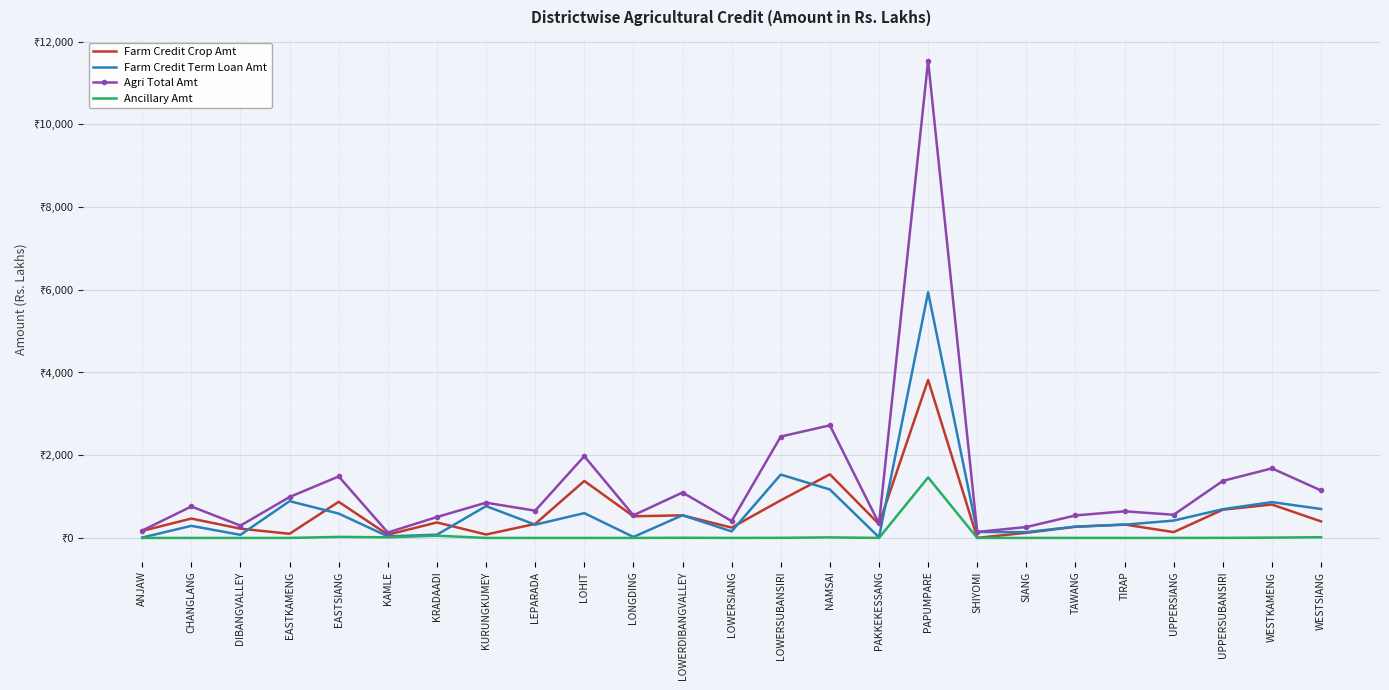

True or false: Farm Credit Term Loan Amt has a value of 547.5 at LOWERDIBANGVALLEY.

True